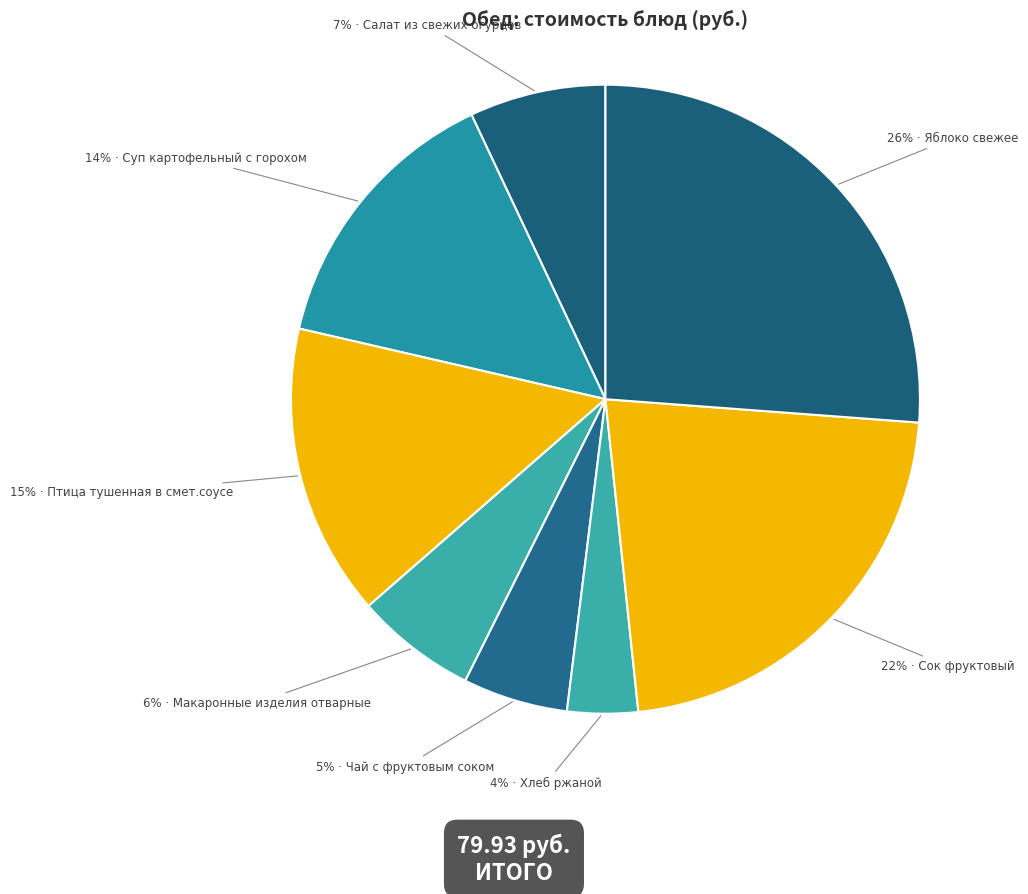

Which category has the biggest portion of the pie?

Яблоко свежее